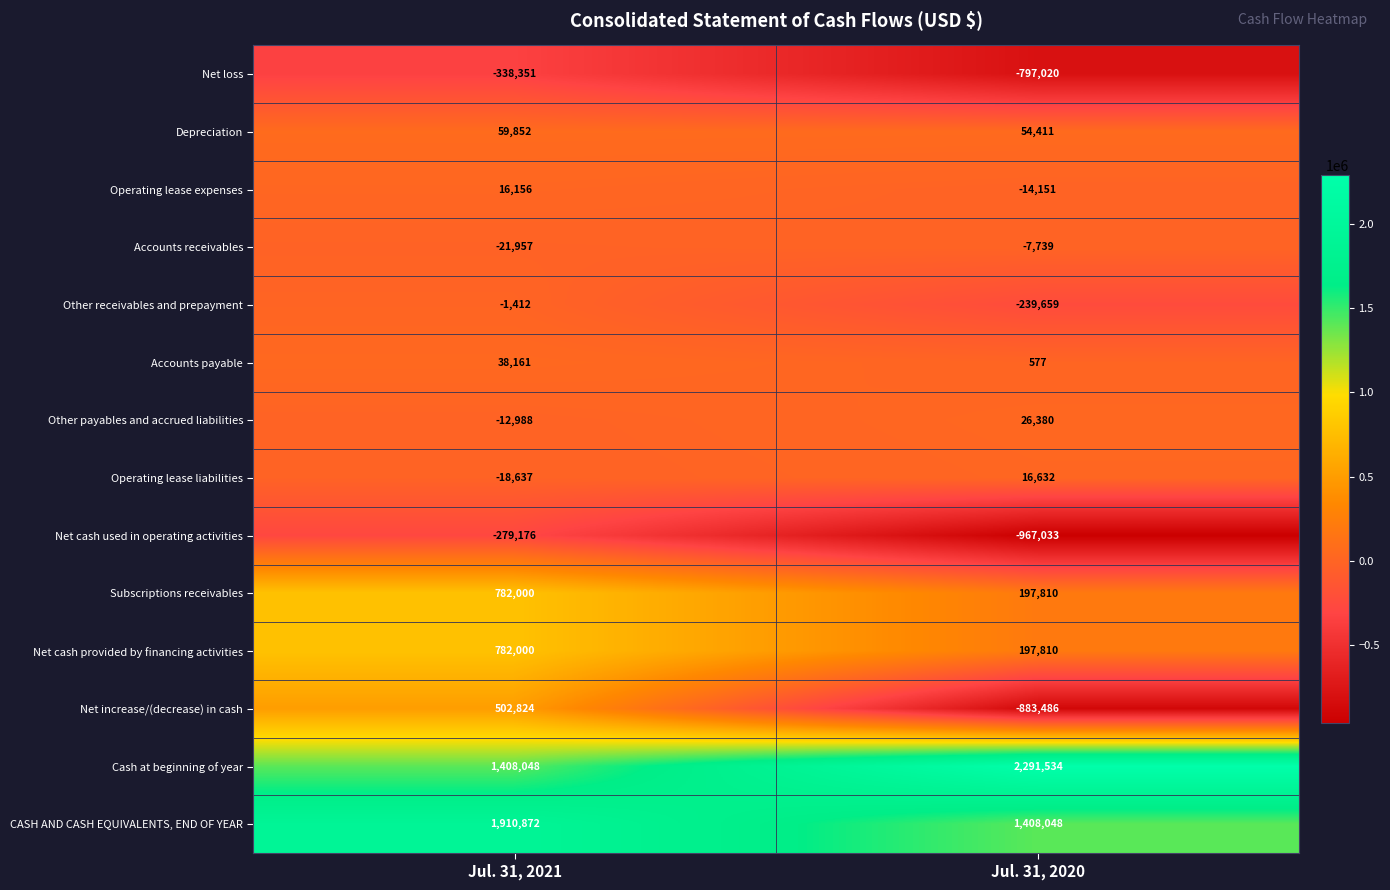

Where is Net increase/(decrease) in cash nearest to the value -190331?

Jul. 31, 2021